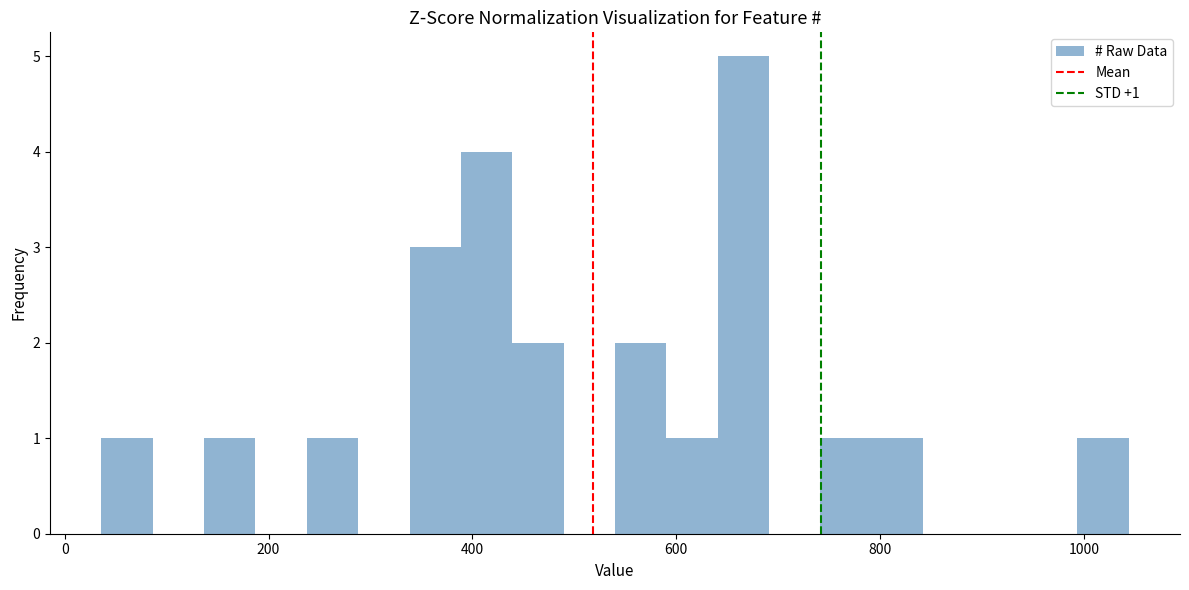

Around what value on the x-axis is the tallest bar? Give the approximate position of its centre, as read against the axis.

660